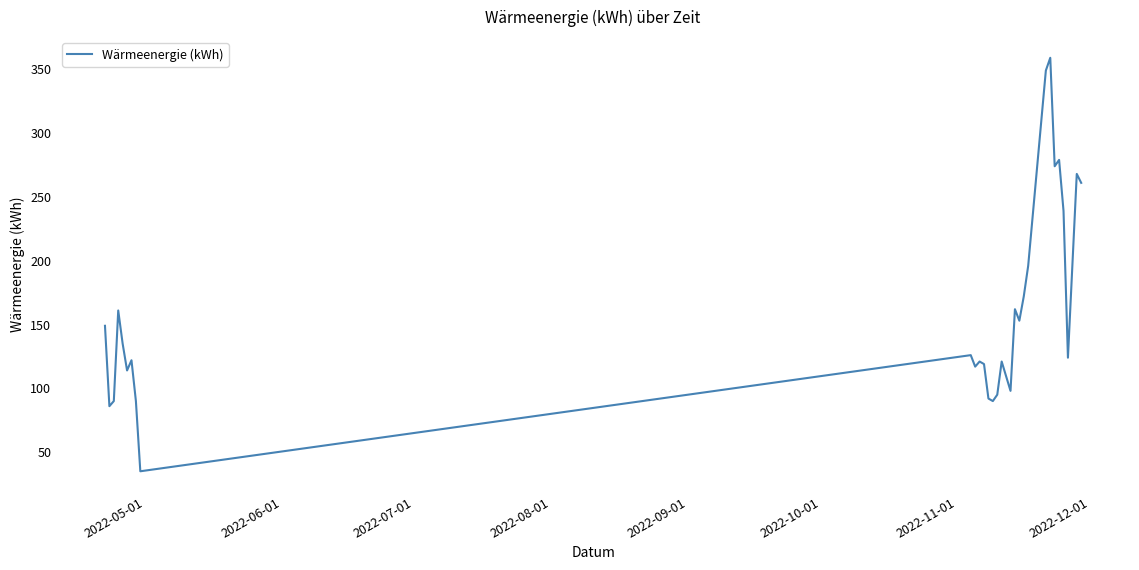

What is the minimum value shown in the chart?

35